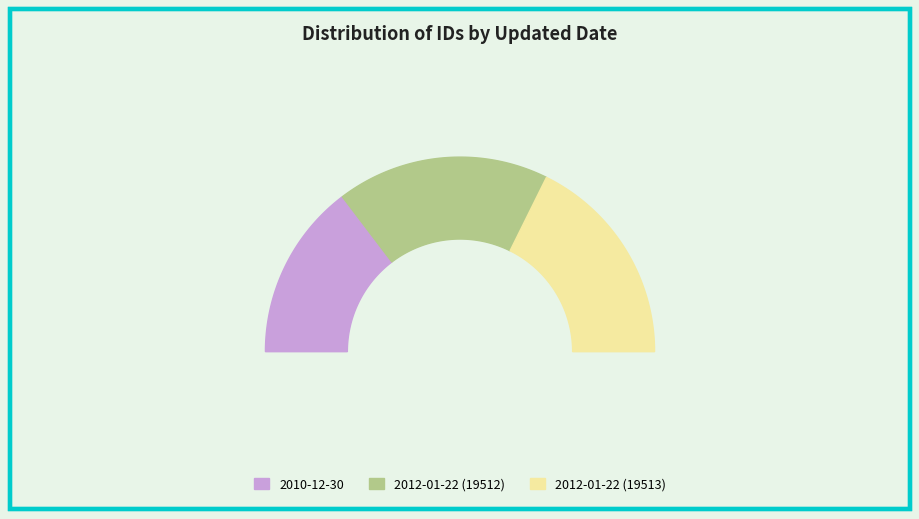

To the nearest percent, what percentage of the pie is 2012-01-22 (19512)?

35%